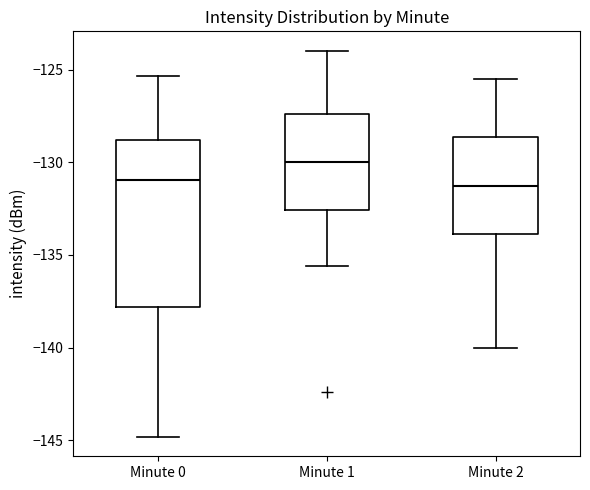

Reading left to right, read every box against the y-axis: the position of its median line, the range the box covers, and the ends of its whiskers. The values are not printed on the chart, so give them approximately, as read against the axis.

Minute 0: median -131.0, box -138.0 to -129.0, whiskers -145.0 to -125.5
Minute 1: median -130.0, box -132.5 to -127.5, whiskers -135.5 to -124.0
Minute 2: median -131.0, box -134.0 to -128.5, whiskers -140.0 to -125.5